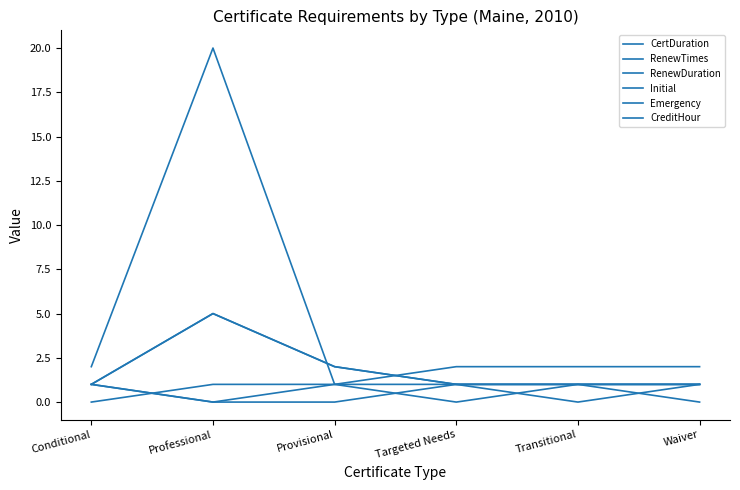

What is the spread (max minus min) of values at Waiver?

2